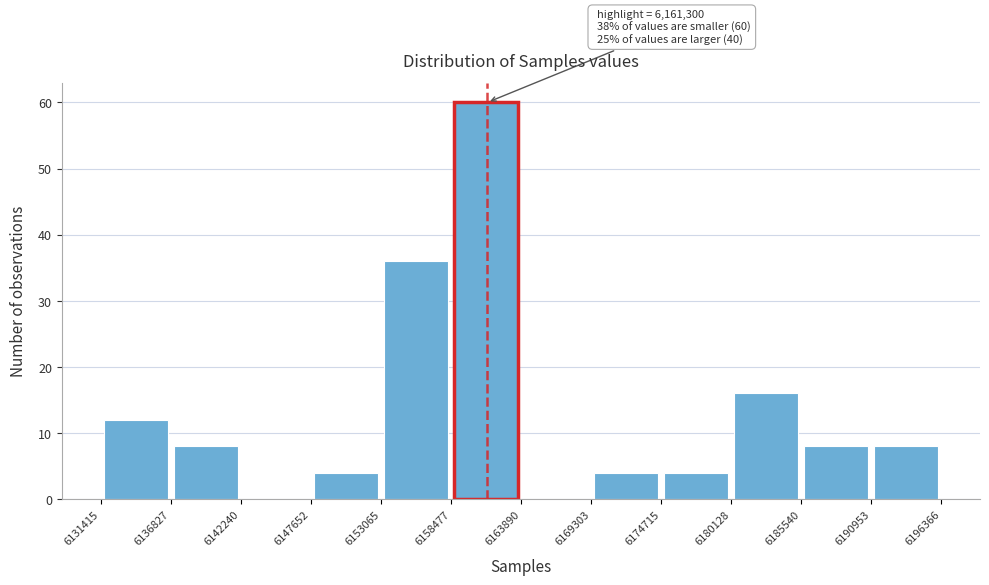

Over which range of the x-axis is the bar tallest?

6158477 to 6163890